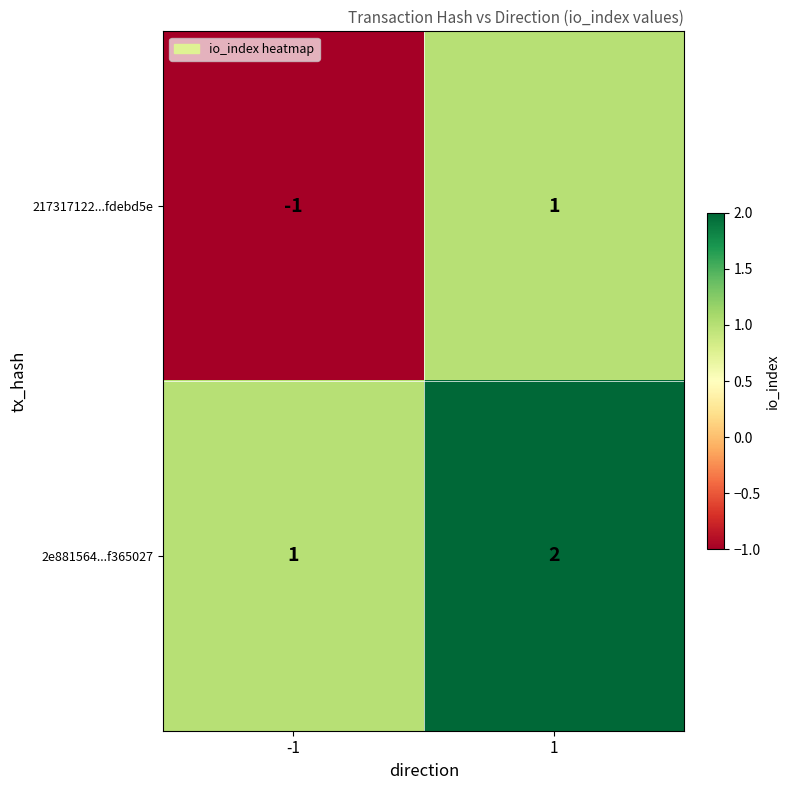

Which series has the largest range (max minus min)?

217317122...fdebd5e